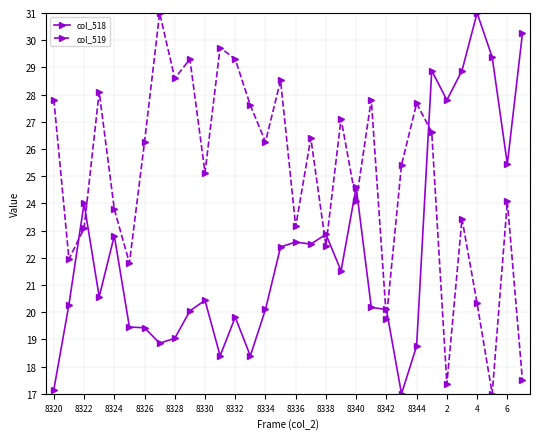

What is the highest value of the col_518 series?

31.0